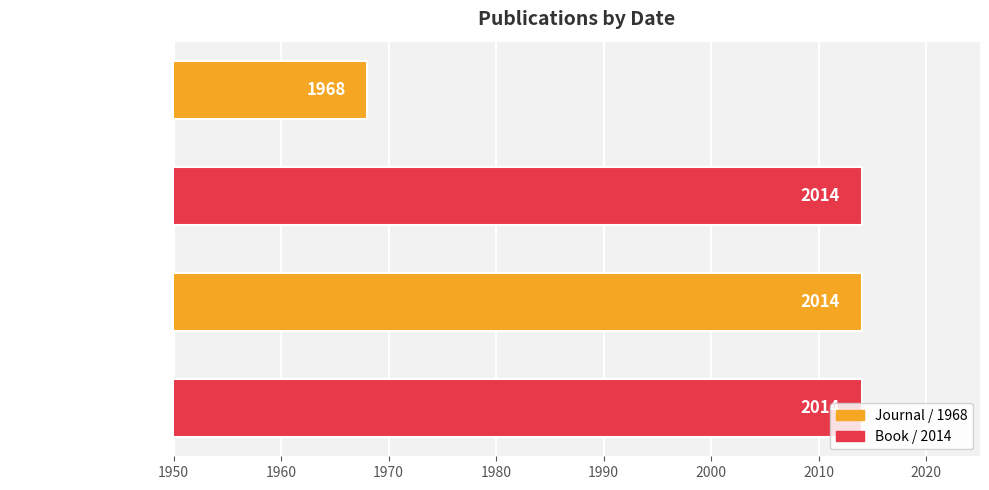

What is the ratio of the value at Red list (Page 375) to the value at Flora of the U.S.S.R?

1.0